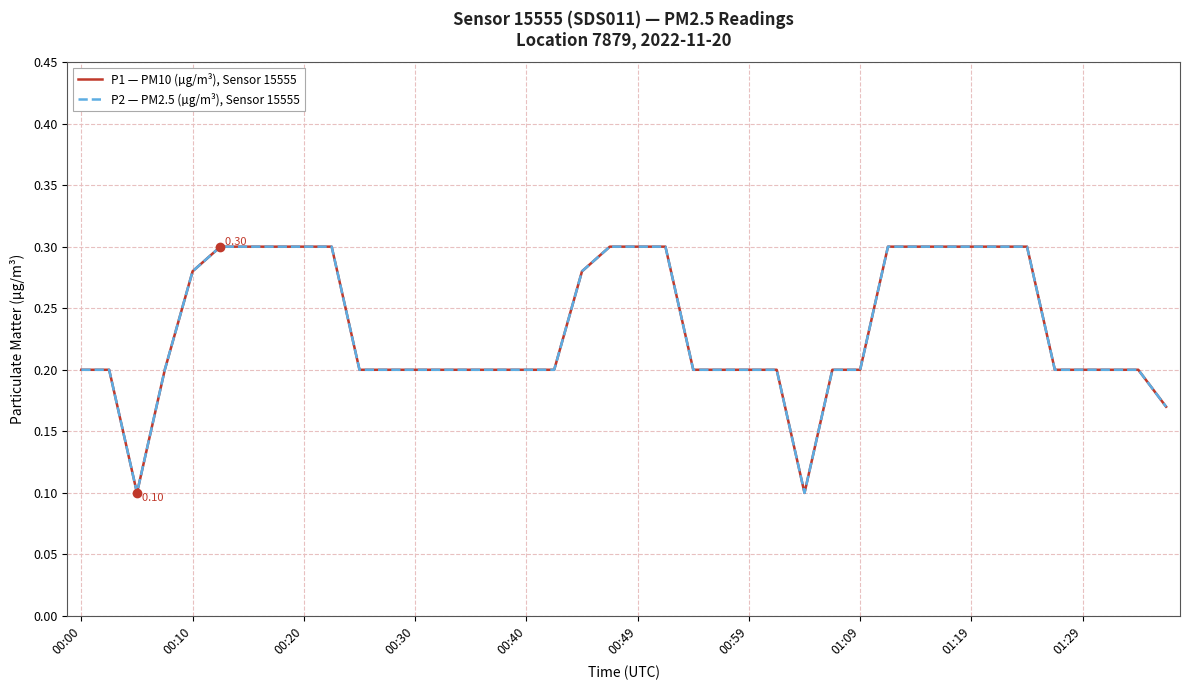

Count the number of categories in the chart.

40